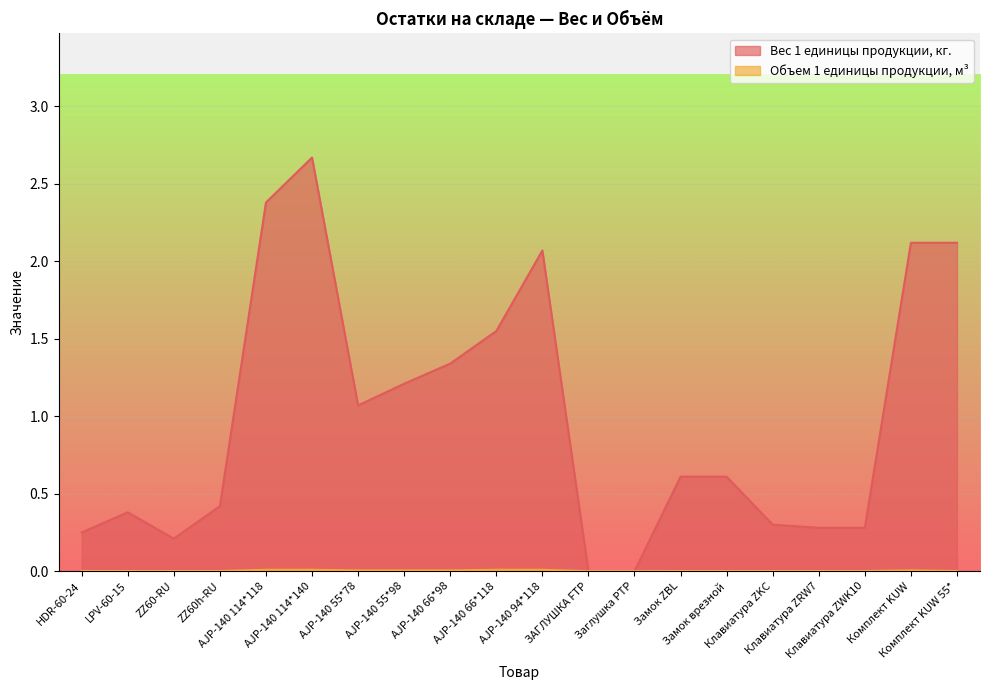

Is it true that Вес 1 единицы продукции, кг. equals 2.1 at AJP-140 94*118?

True